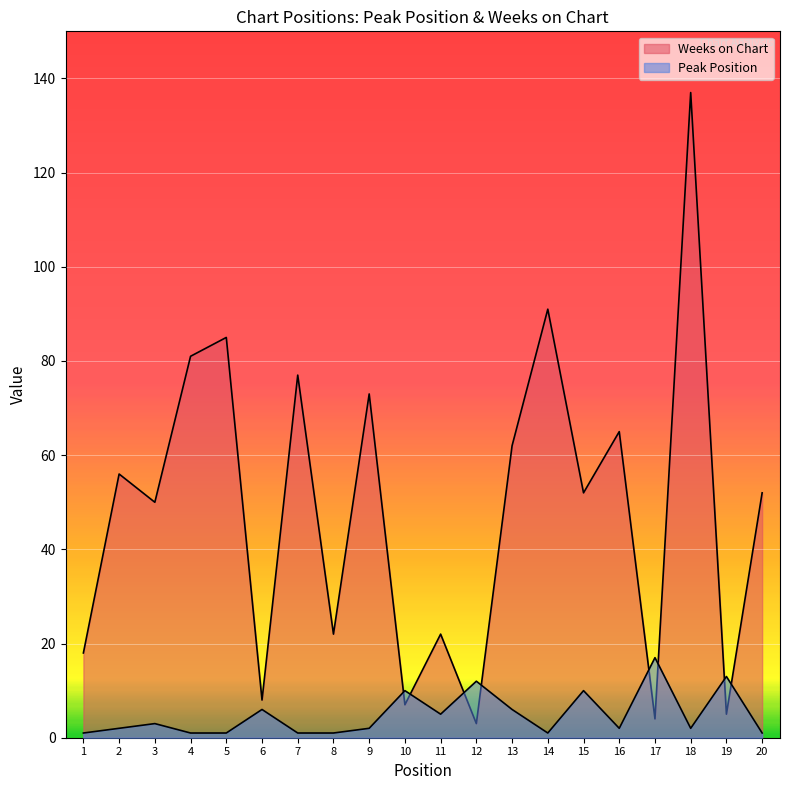

True or false: Weeks on Chart has more than 2 points higher than both neighbors.

True